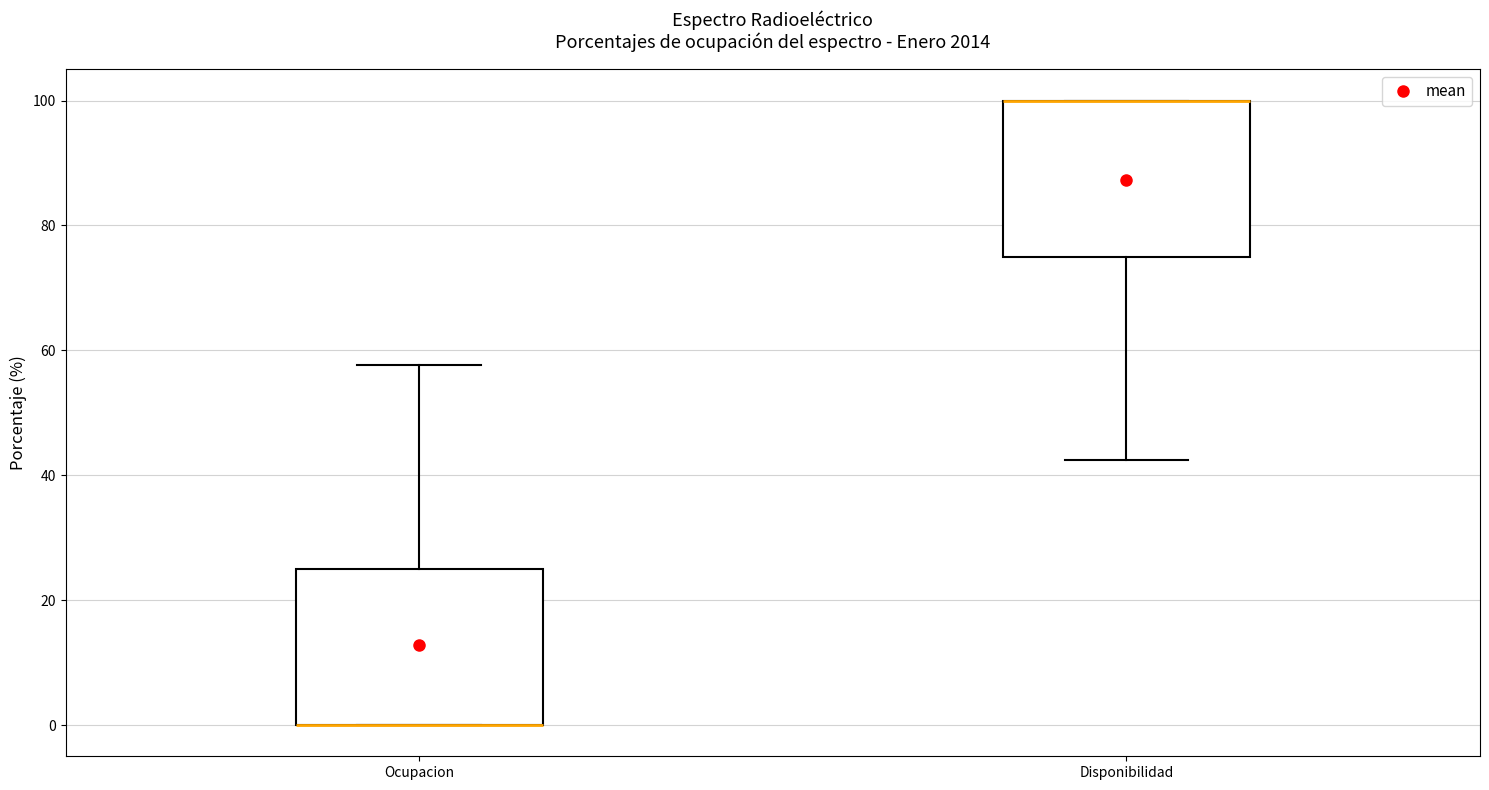

Reading left to right, read every box against the y-axis: the position of its median line, the range the box covers, and the ends of its whiskers. The values are not printed on the chart, so give them approximately, as read against the axis.

Ocupacion: median 0 (drawn on the box's lower edge), box 0 to 26, whiskers 0 to 58
Disponibilidad: median 100 (drawn on the box's upper edge), box 76 to 100, whiskers 42 to 100